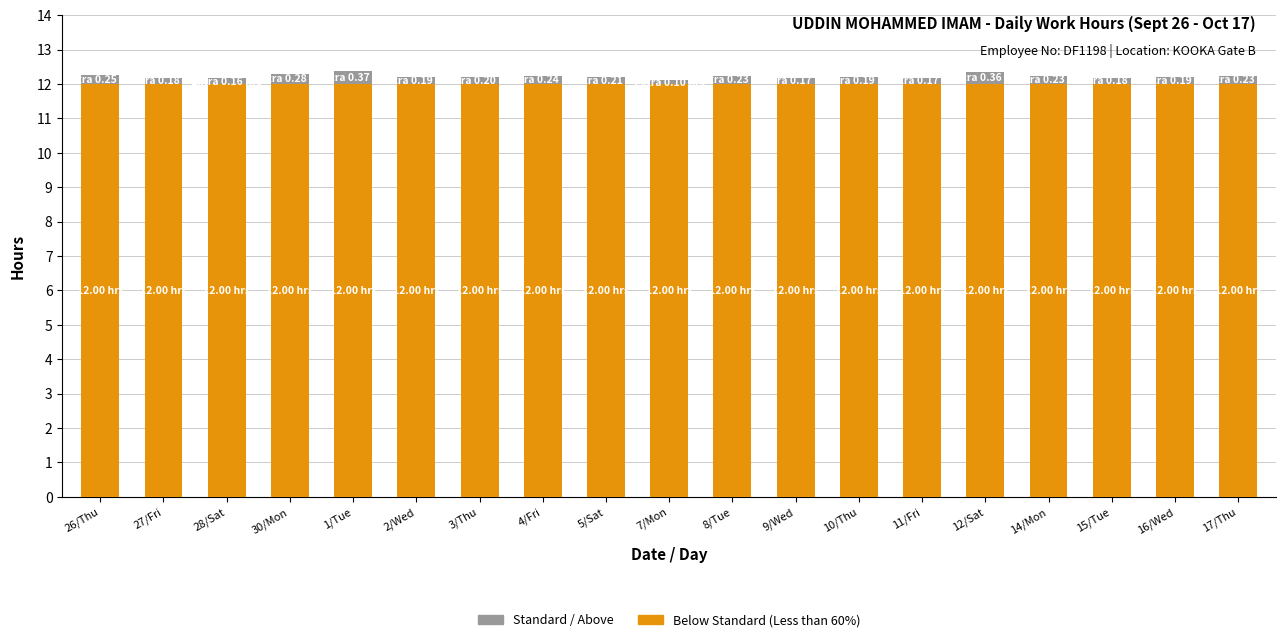

What is the sum of all Below Standard (Less than 60%) values?

228.0